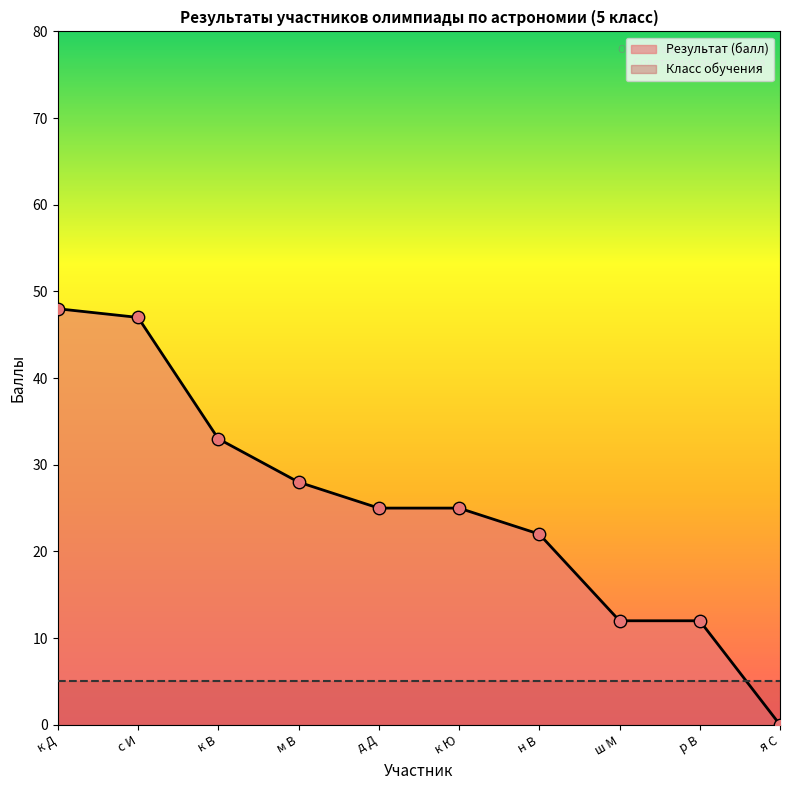

What is the ratio of the value at к В to the value at д Д?

1.3